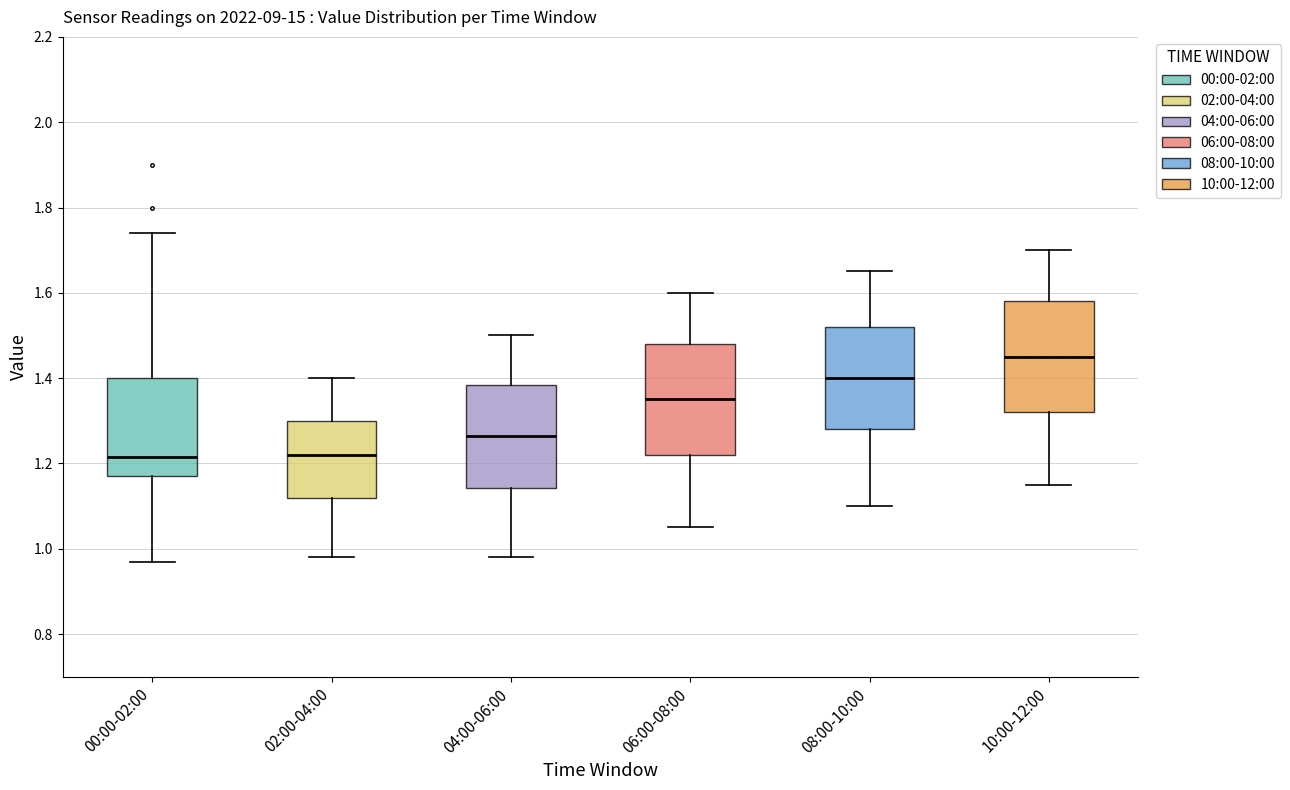

Where is the upper edge of the box for 10:00-12:00 on the y-axis? The values are not printed on the chart, so give them approximately, as read against the axis.

1.58